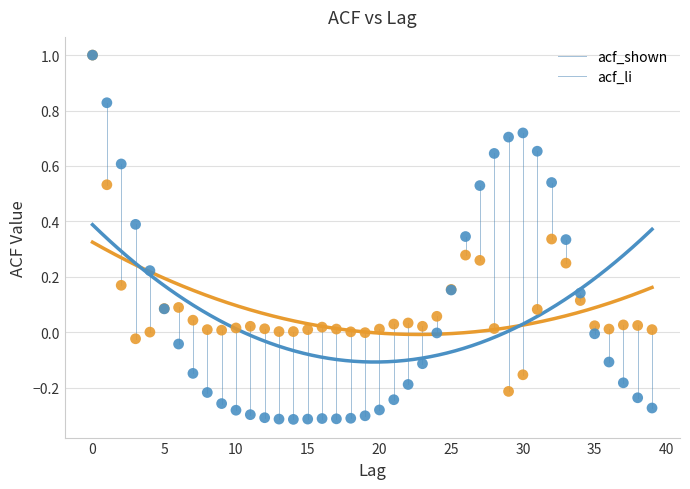

Which series has the largest Y range (max minus min)?

acf_li